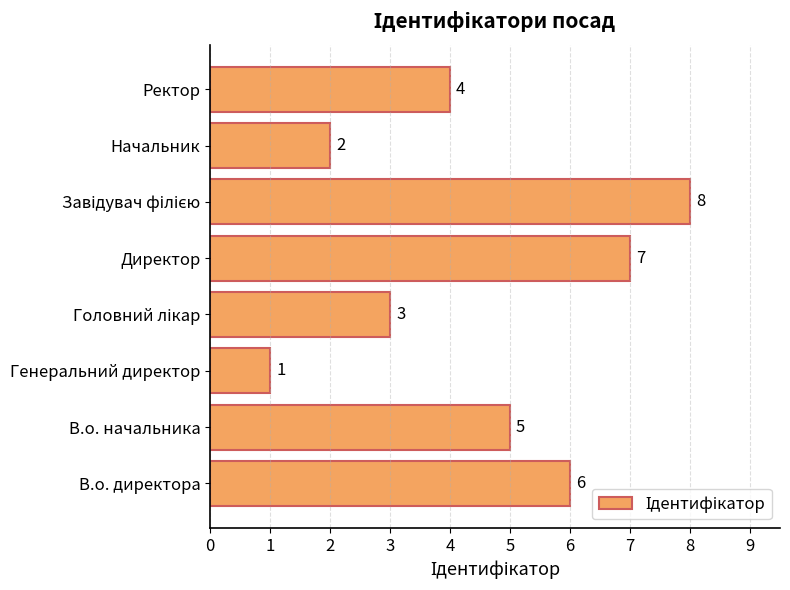

Reading bottom to top, transcribe all the data shown in this chart.

6	5	1	3	7	8	2	4